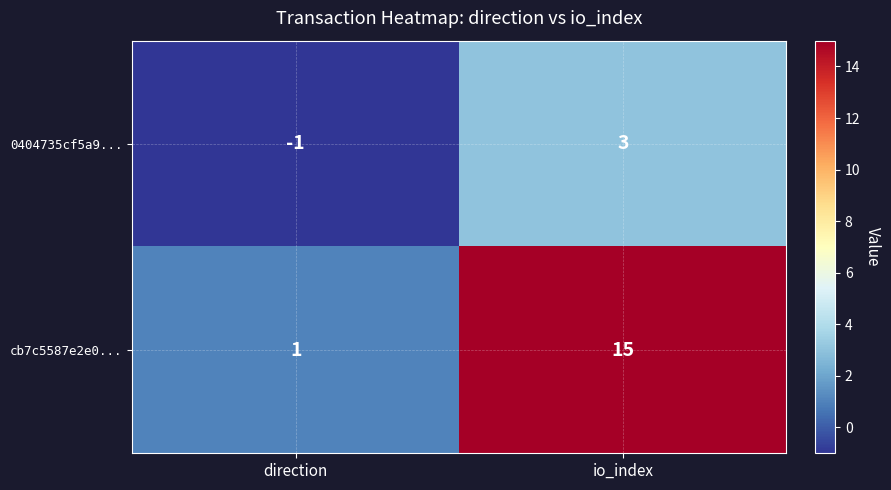

How many series are shown in this chart?

2